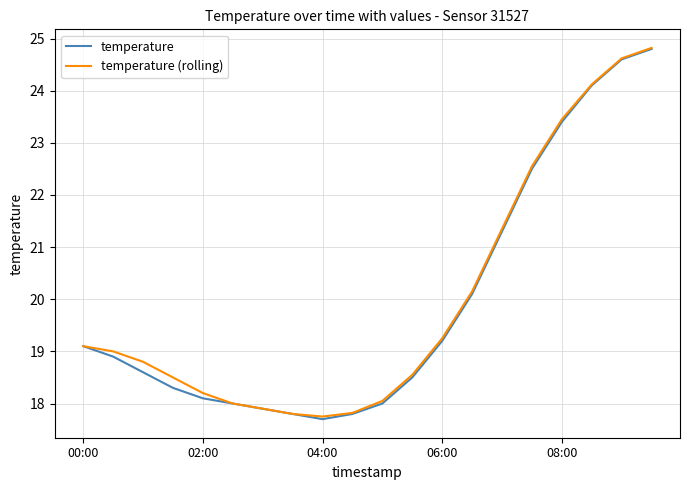

What is the greatest value displayed?

24.8